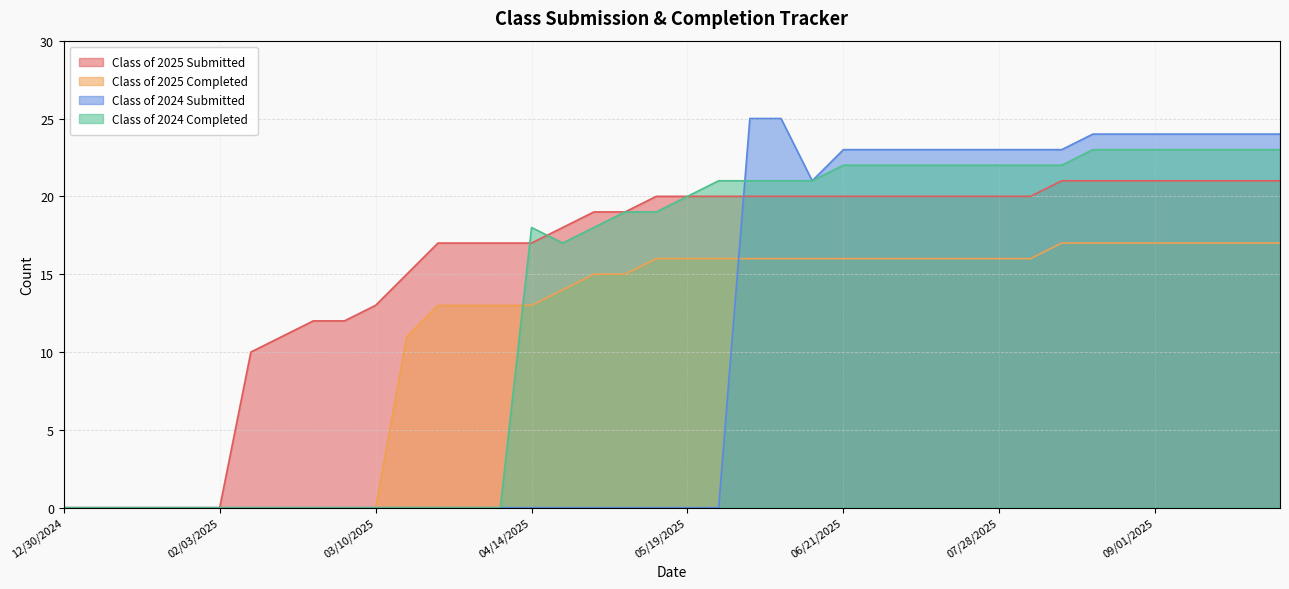

What is the total value across all series at 08/11/2025?

83